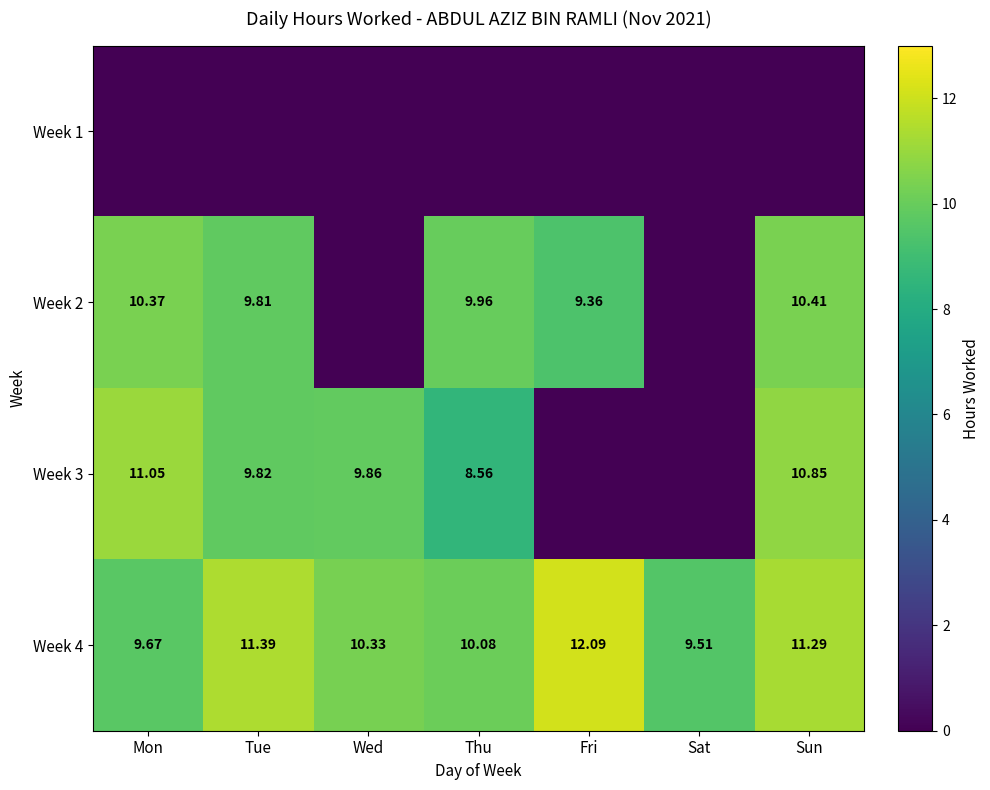

Rank the categories by Week 4 value from lowest to highest.

Sat, Mon, Thu, Wed, Sun, Tue, Fri